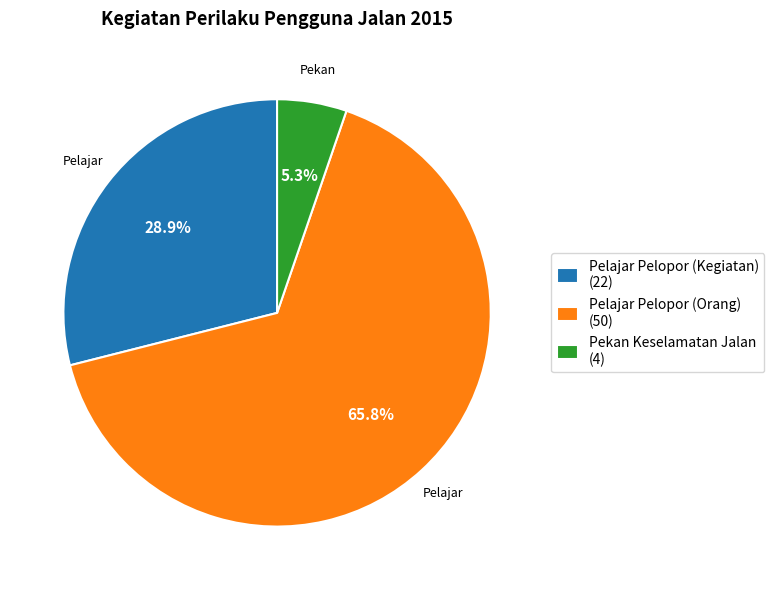

How many slices are in this pie chart?

3